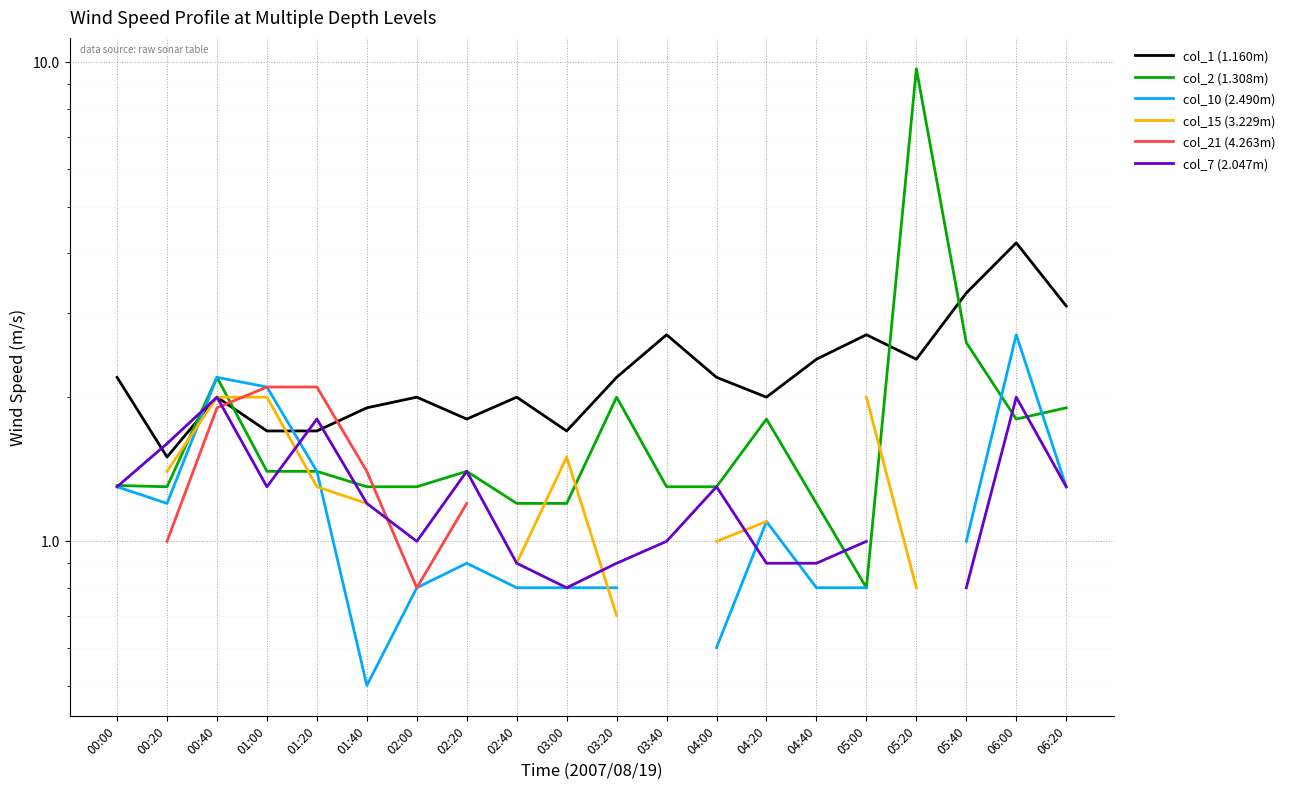

True or false: col_1 (1.160m) has more than 2 interior local peaks.

True